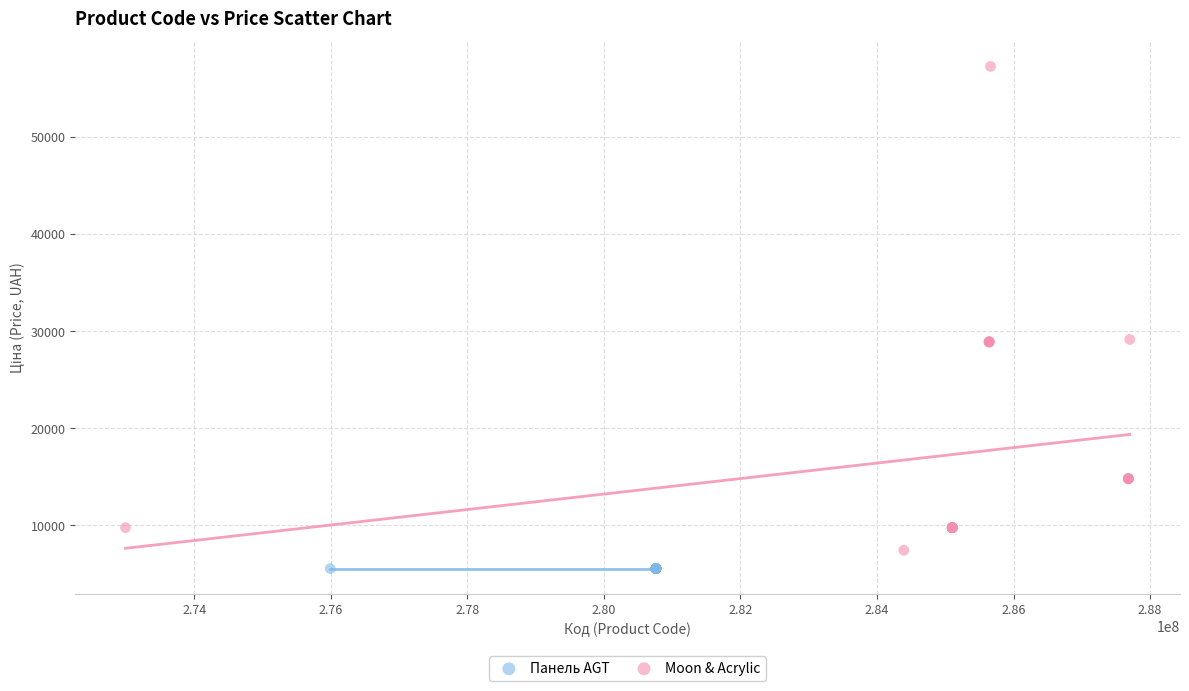

Which series reaches the maximum Y coordinate?

Moon & Acrylic